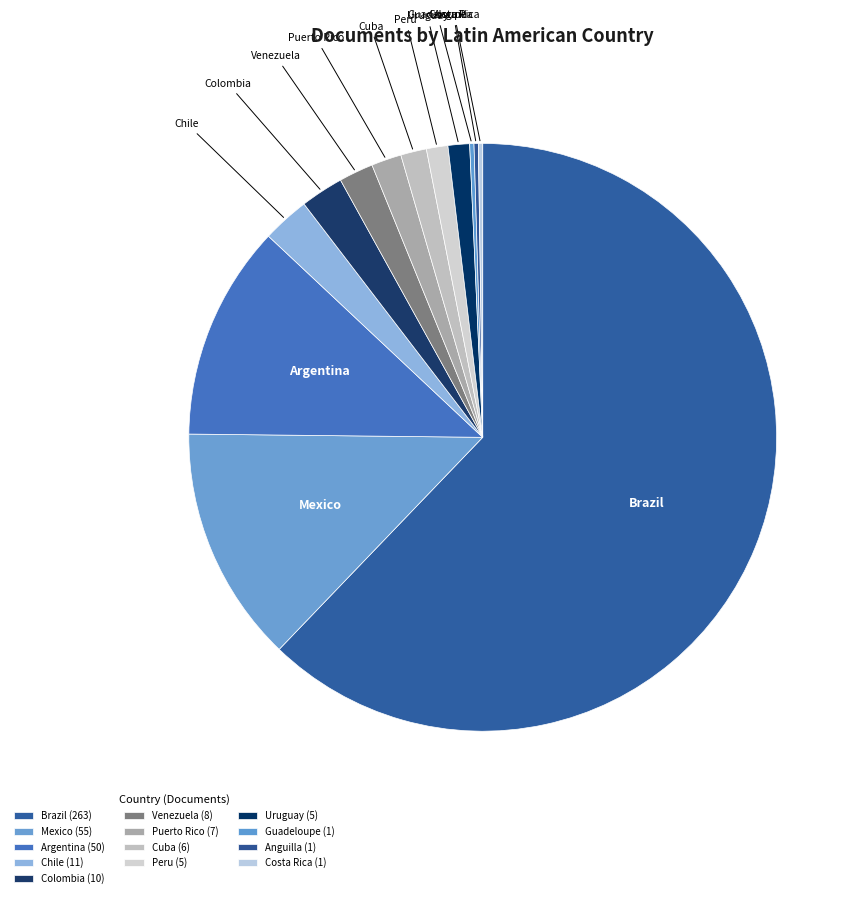

Is it true that Cuba is 1% of the pie?

True